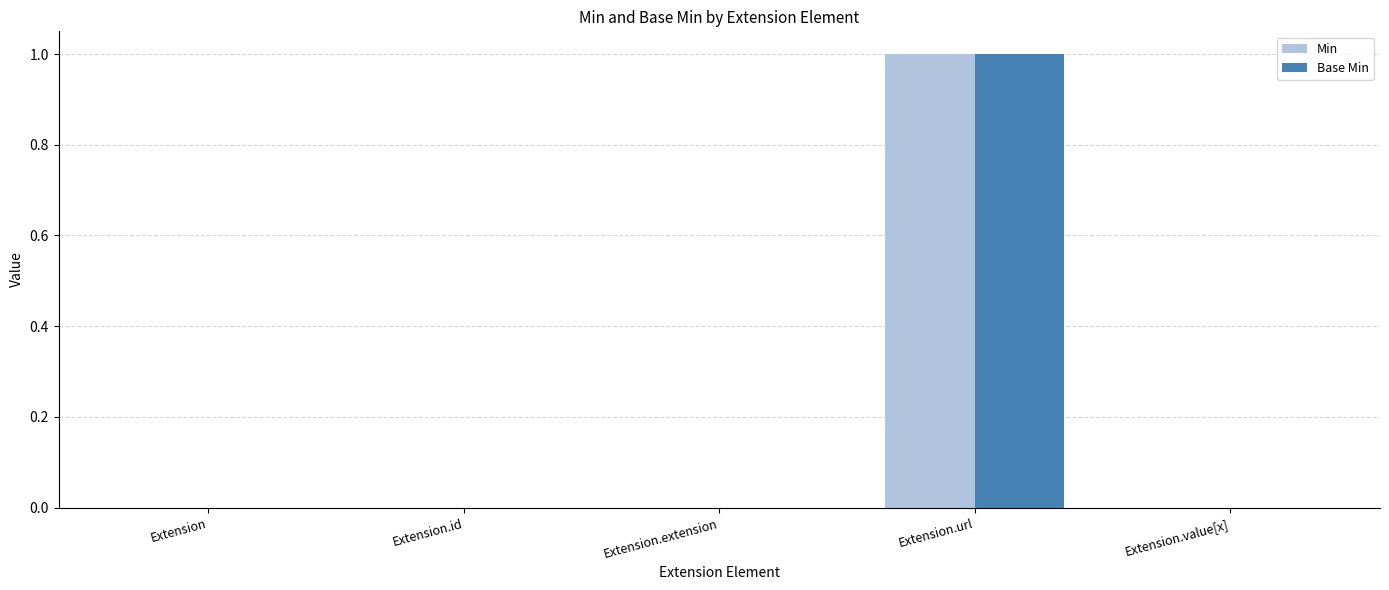

True or false: Base Min has a value of 0 at Extension.value[x].

True